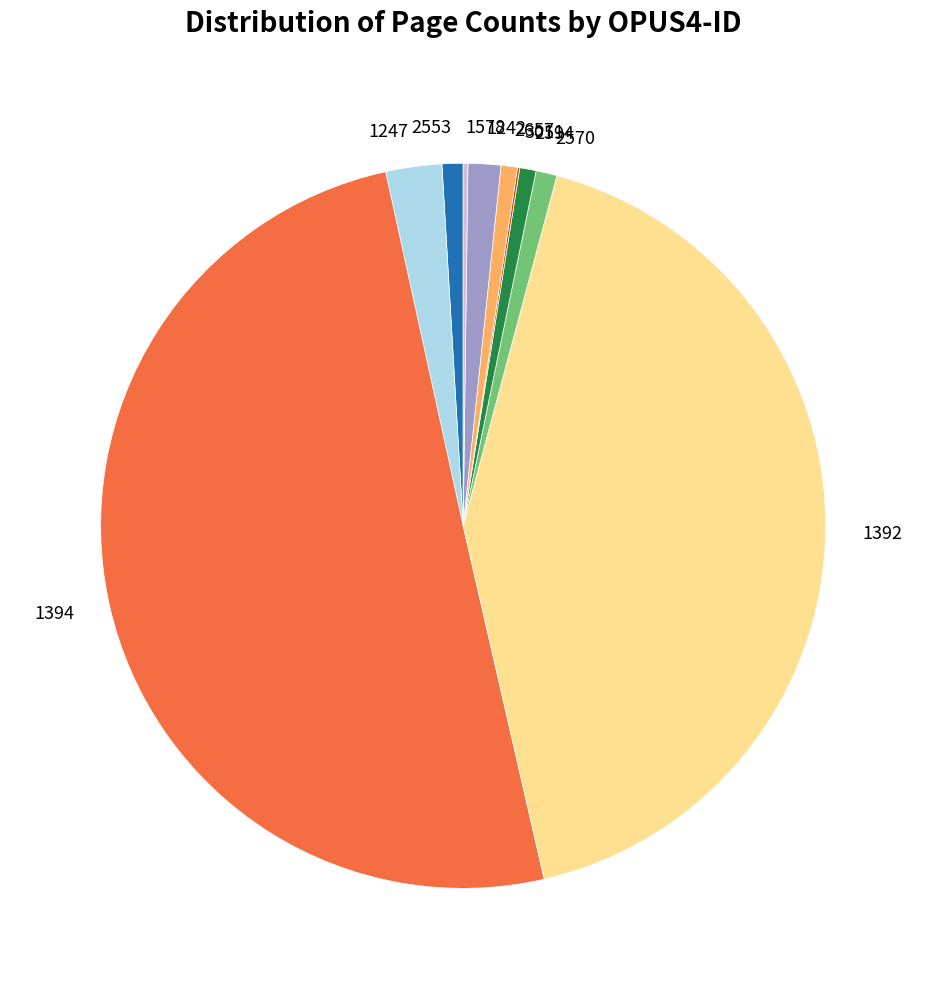

True or false: 1392 accounts for 42% of the total.

True